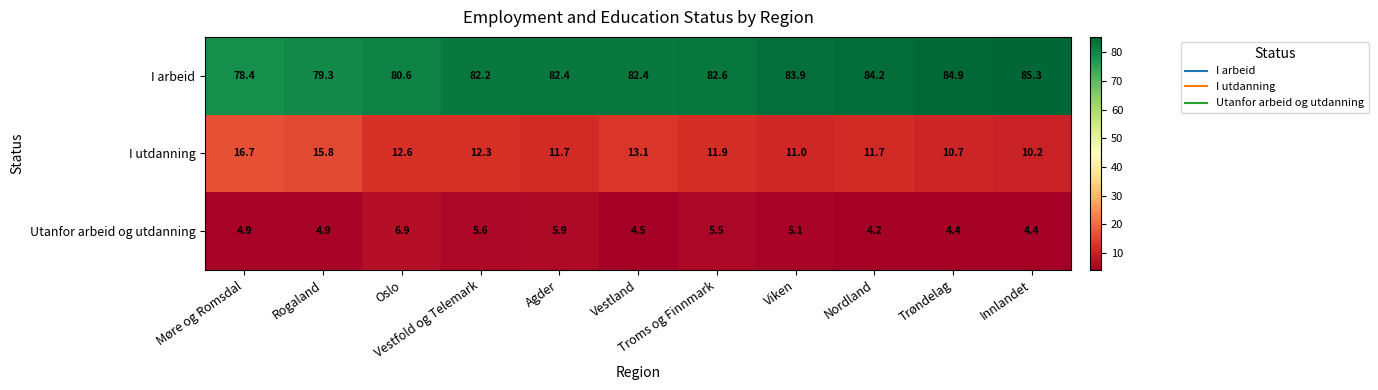

Rank the series at Vestfold og Telemark from lowest to highest value.

Utanfor arbeid og utdanning, I utdanning, I arbeid